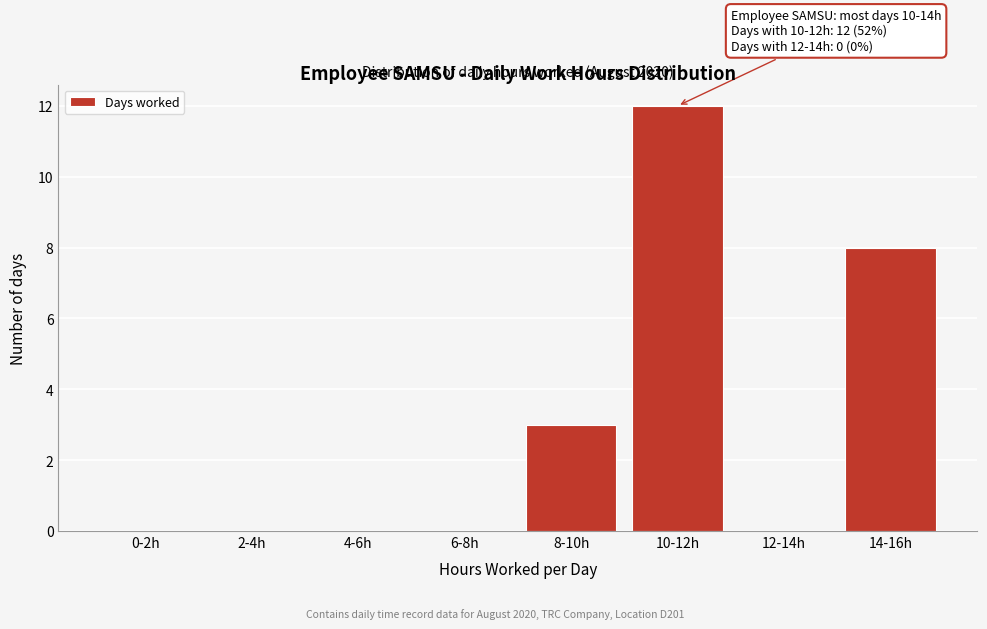

Reading left to right, transcribe all the data shown in this chart.

0-2h=0	2-4h=0	4-6h=0	6-8h=0	8-10h=3	10-12h=12	12-14h=0	14-16h=8